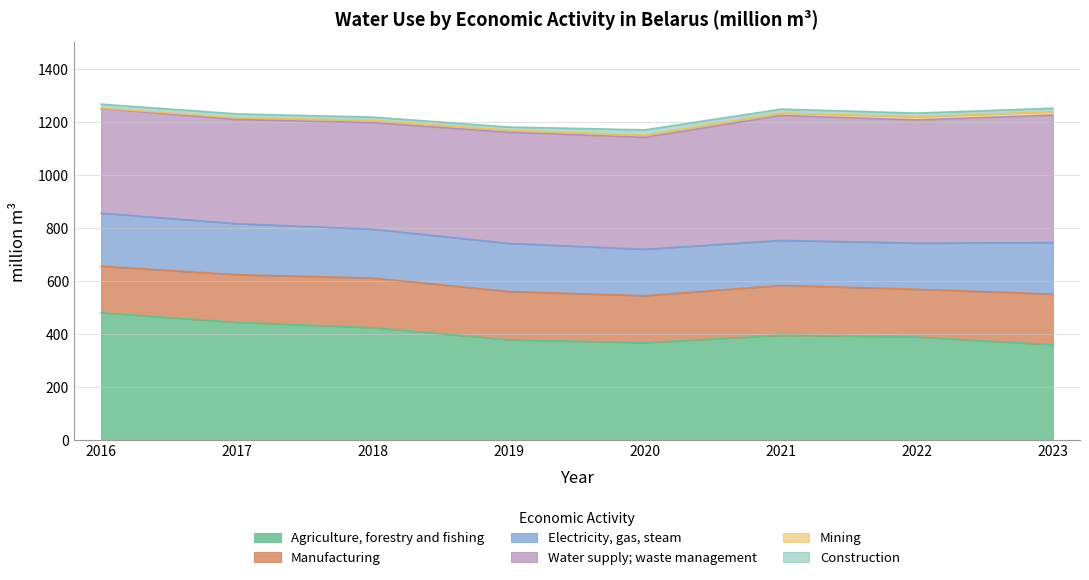

True or false: Electricity, gas, steam and Construction intersect in this chart.

False